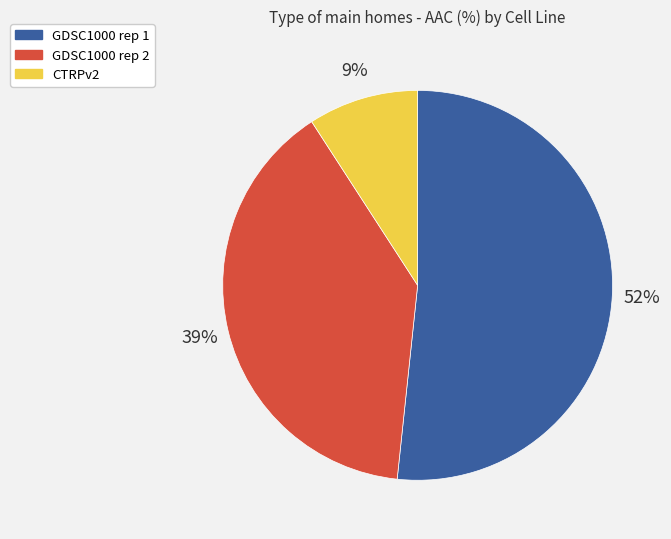

Is it true that GDSC1000 rep 1 is 66% of the pie?

False